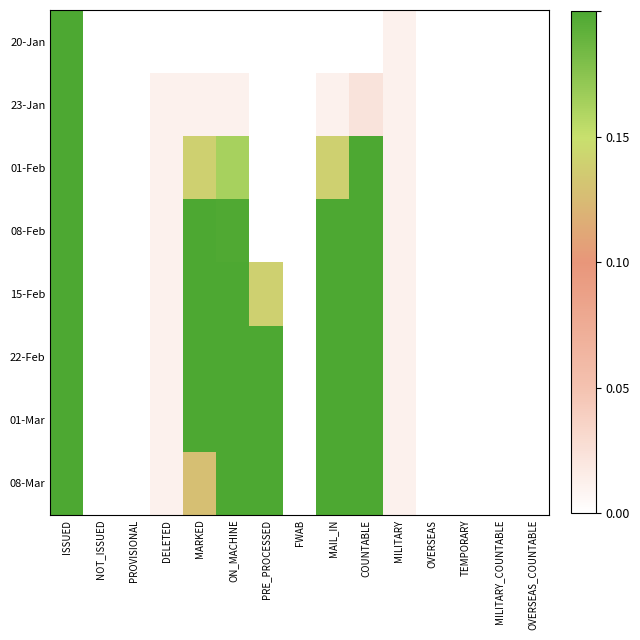

Which series changed the most between COUNTABLE and MILITARY?

08-Mar